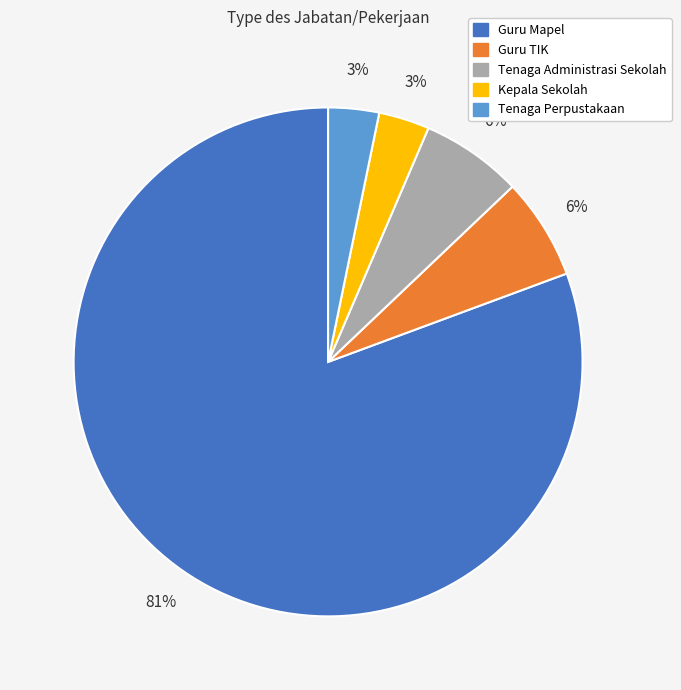

The Tenaga Perpustakaan slice represents 3% of the pie. True or false?

True